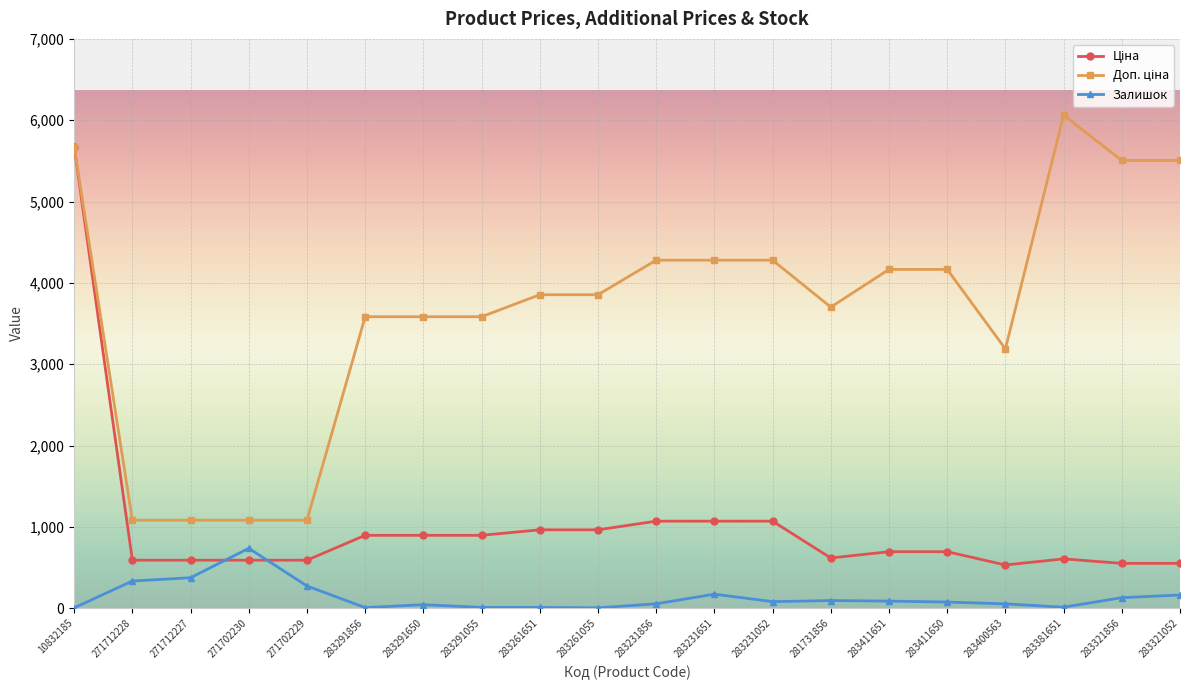

At how many categories does at least one series exceed 1191?

16